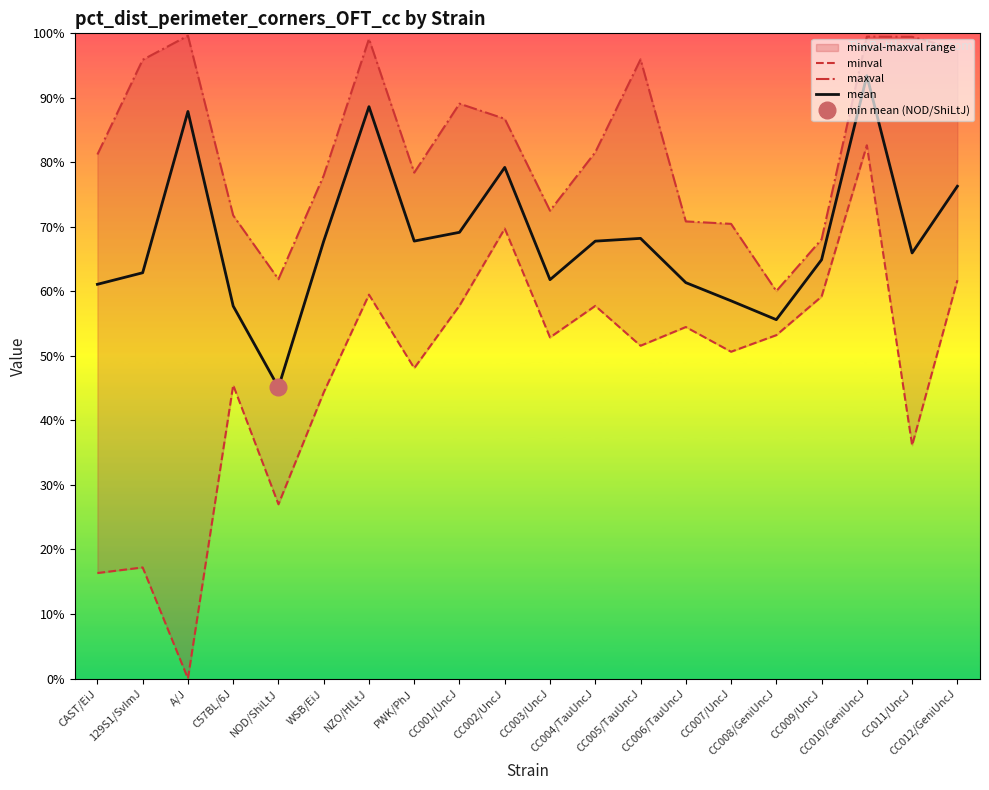

What is the difference between the second highest and second lowest values in the minval series?

53.4